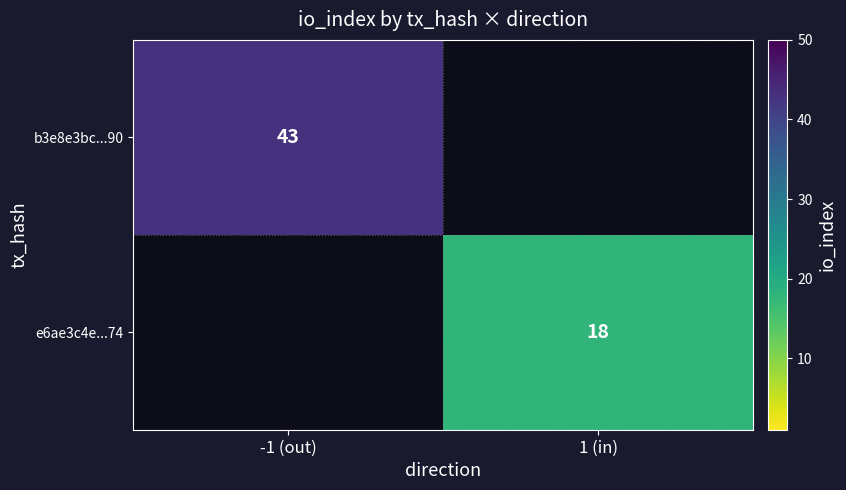

Is the value of b3e8e3bc...90 at -1 (out) greater than the value of e6ae3c4e...74 at 1 (in)?

Yes